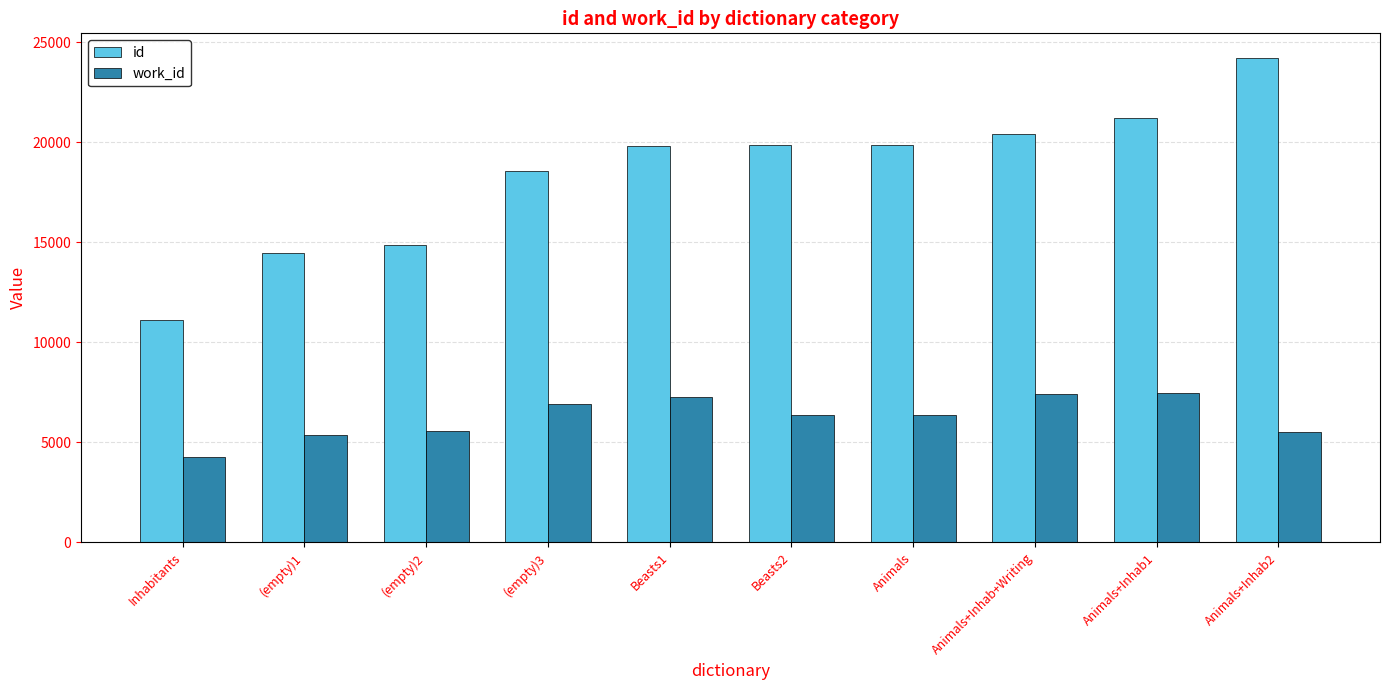

What is the spread (max minus min) of values at Inhabitants?

6848